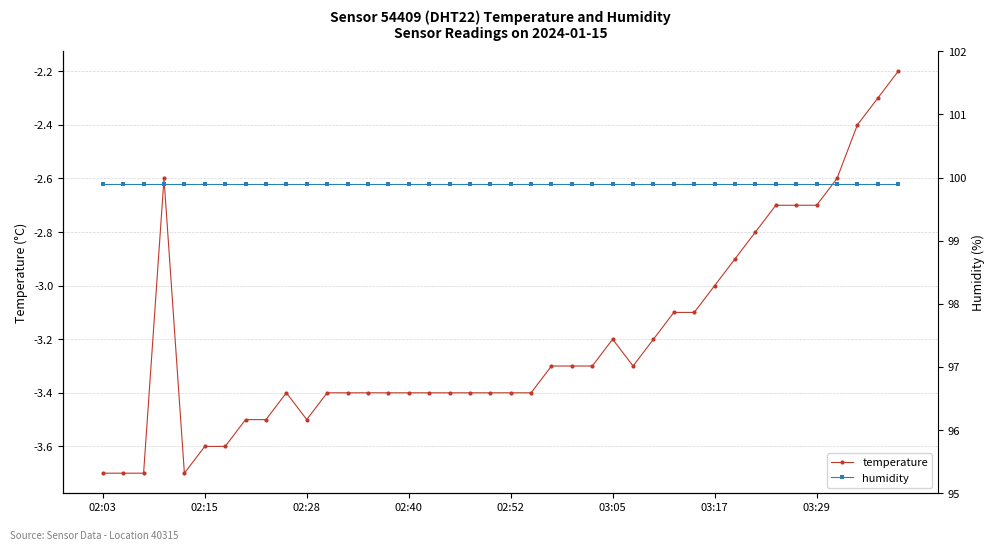

At which label is humidity closest to 99?

02:03